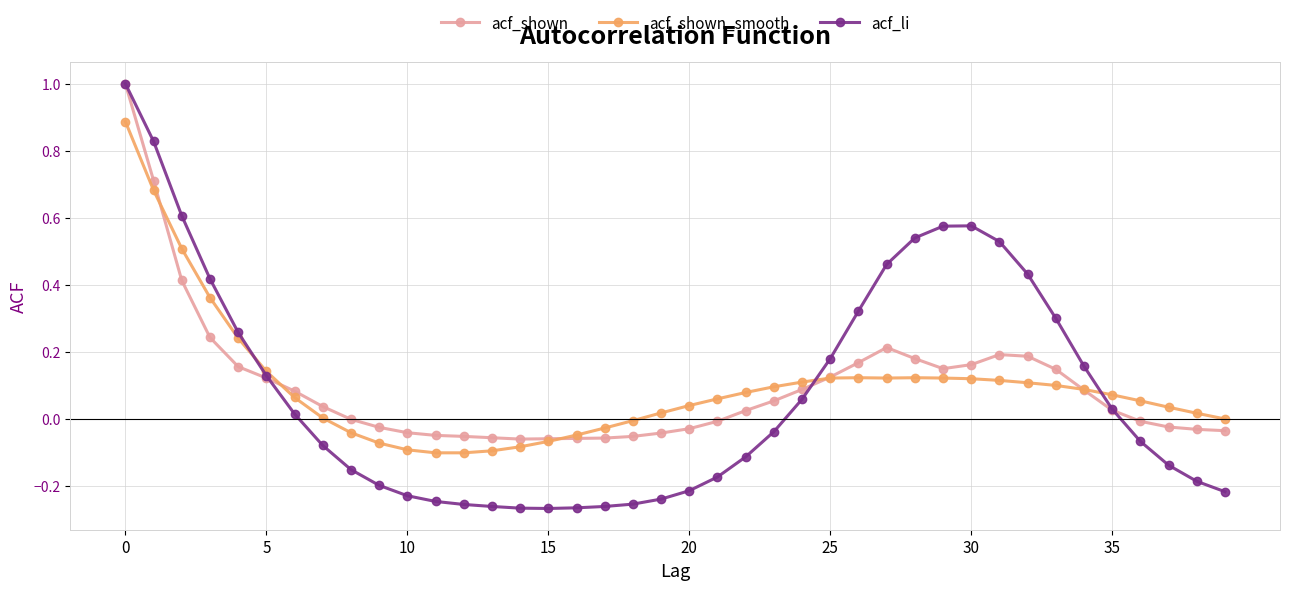

What is the highest value of the acf_shown series?

1.0